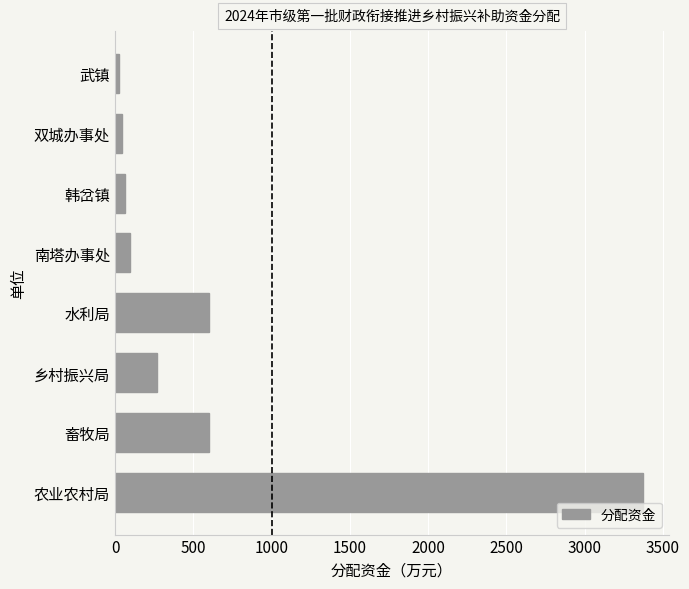

Which label corresponds to the largest value in the chart?

农业农村局